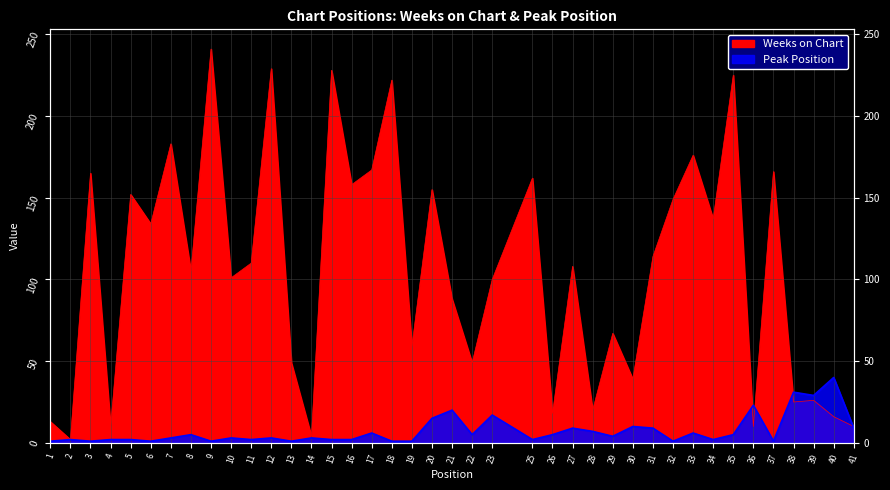

How many lines are shown in the chart?

2